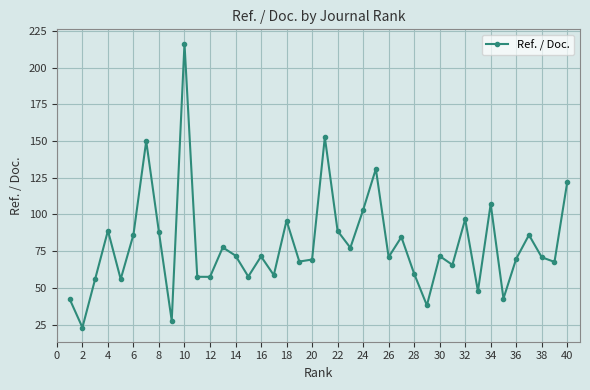

What is the difference between the second highest and second lowest values?

125.0